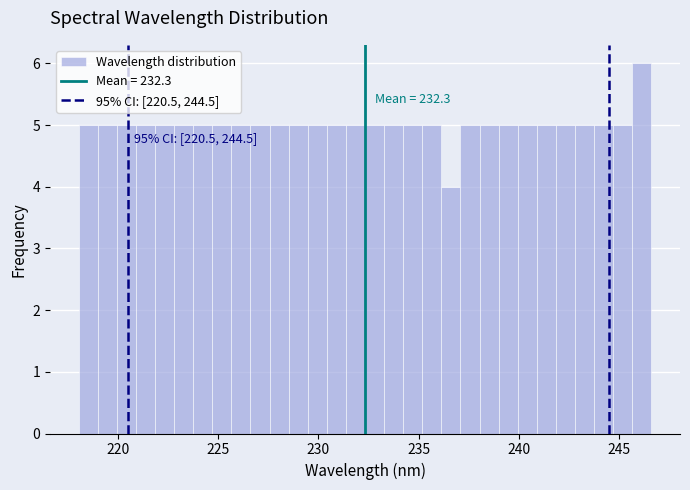

Read against the x-axis, roughly where is the centre of the tallest bar?

246.0